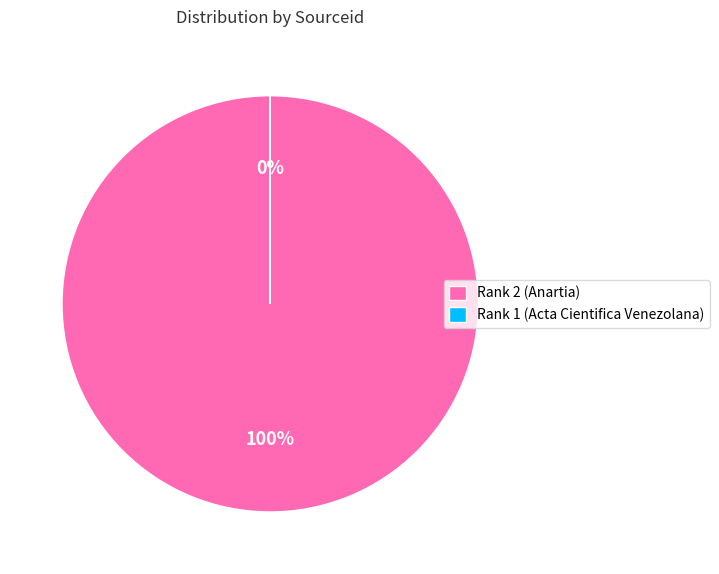

Do Rank 2 (Anartia) and Rank 1 (Acta Cientifica Venezolana) together represent more than half of the pie?

Yes